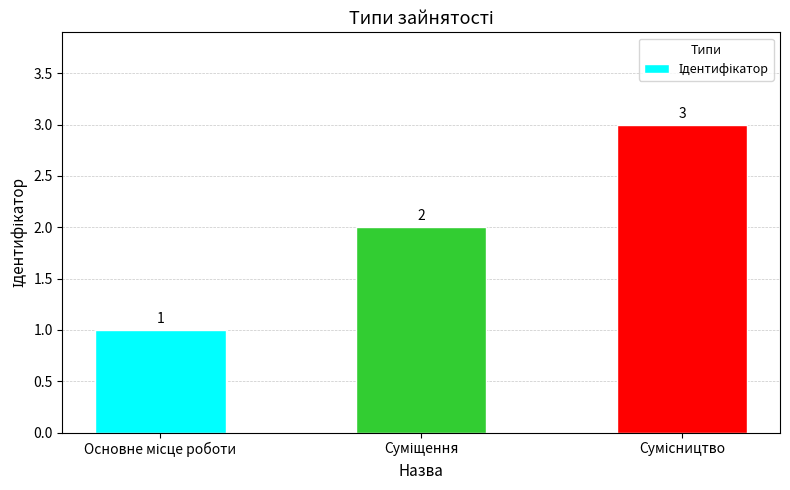

Count the values in the range 1 to 3.

3